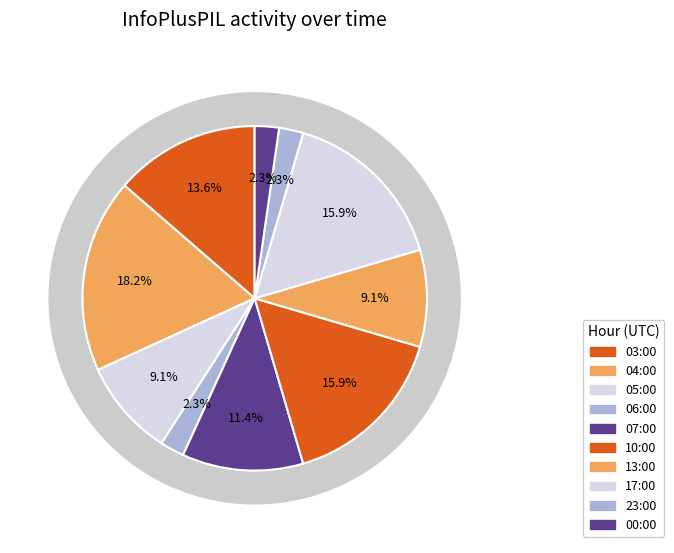

Which slice is the smallest?

06:00